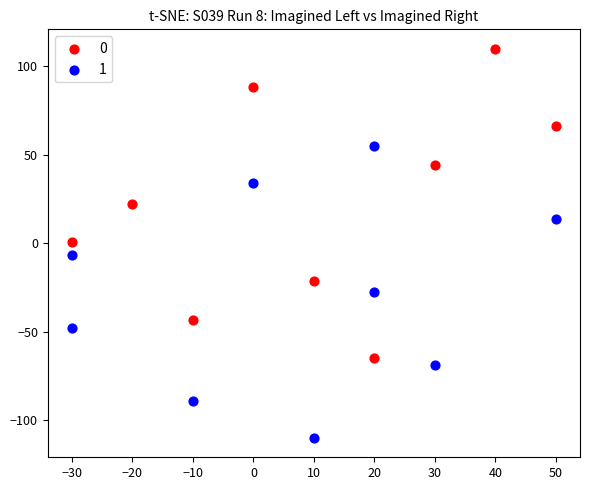

Which series has the widest spread of Y values?

0